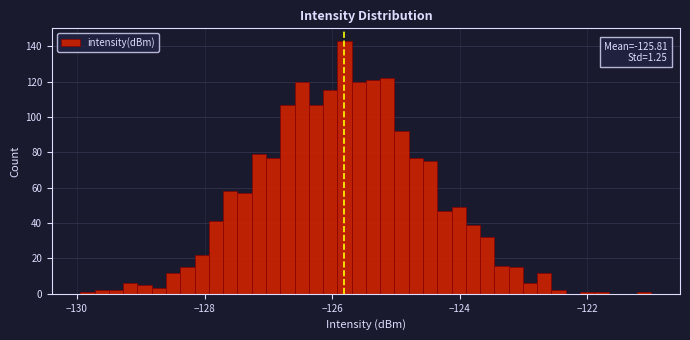

Around what value on the x-axis is the tallest bar? Give the approximate position of its centre, as read against the axis.

-125.8